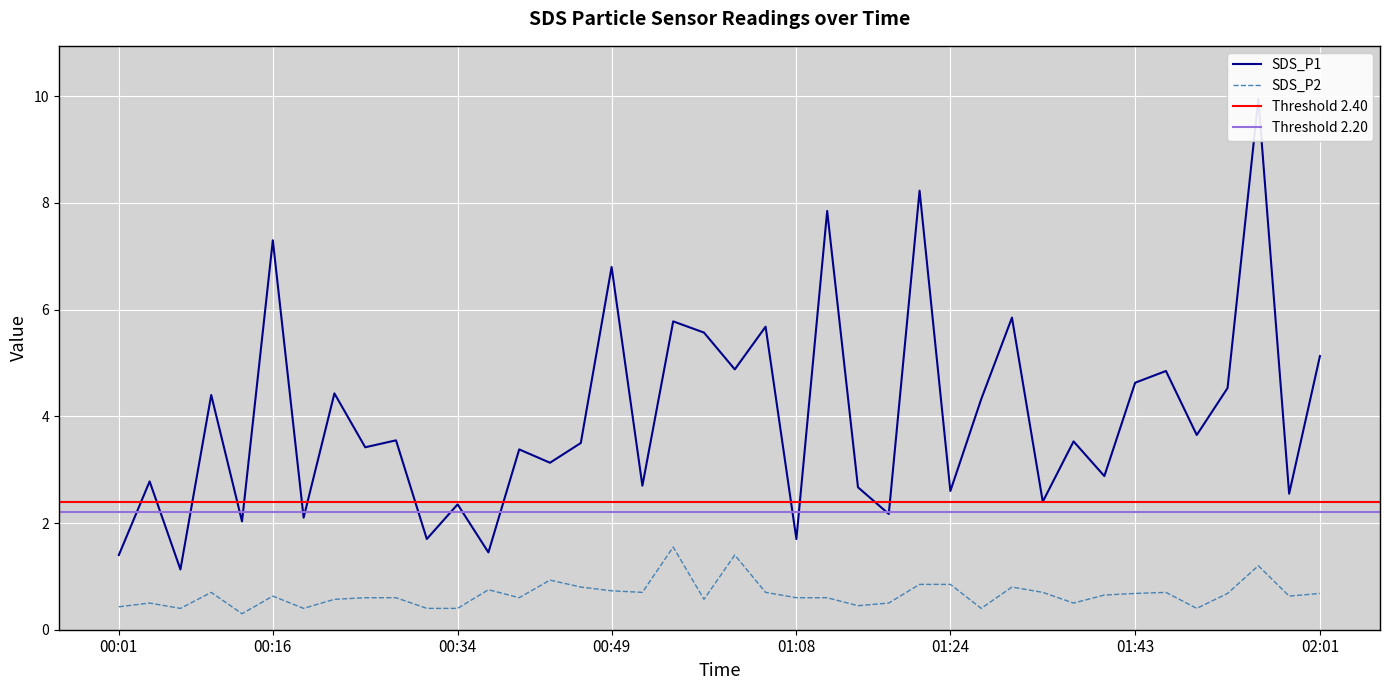

How many lines are shown in the chart?

2